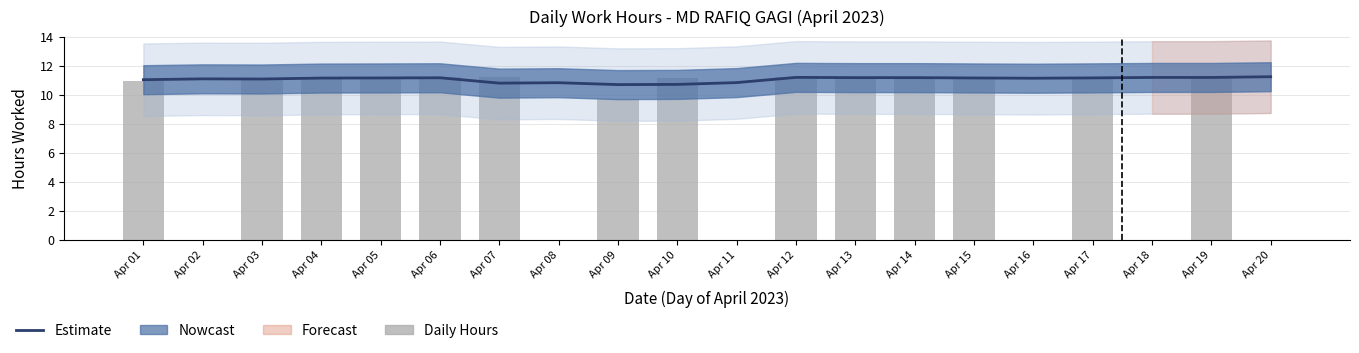

What is the sum of all Estimate values?

221.4